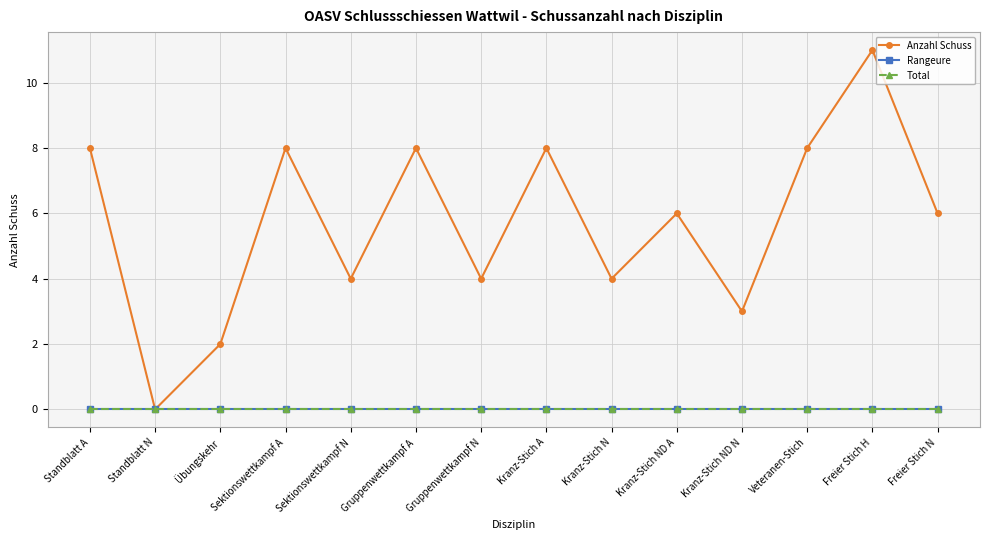

True or false: Anzahl Schuss has a value of 12 at Gruppenwettkampf A.

False